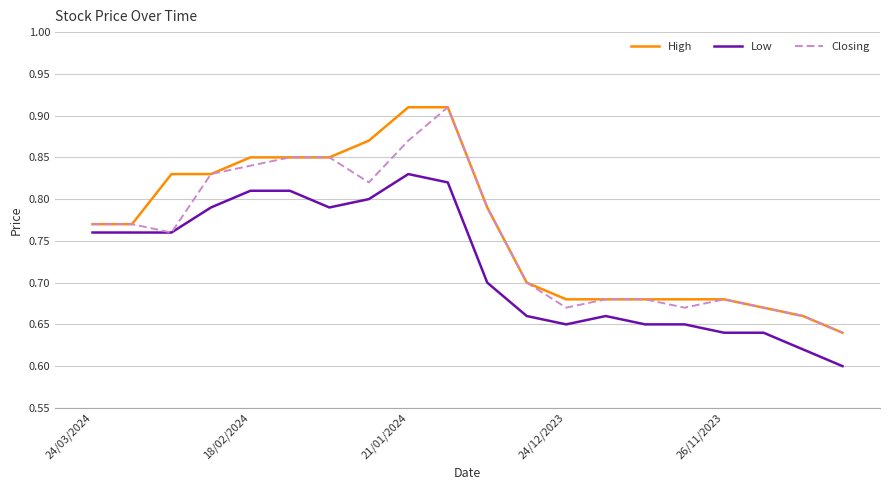

List the series in order of their overall mean, highest first.

High, Closing, Low